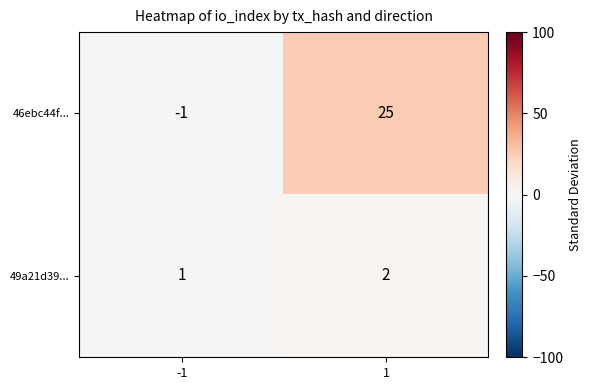

What is the greatest value displayed?

25